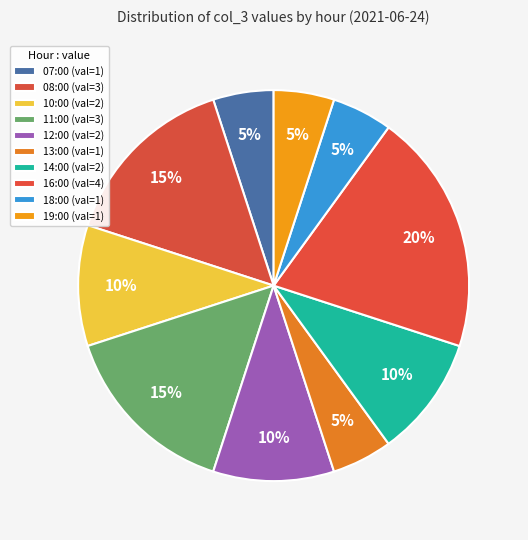

How many slices are in this pie chart?

10